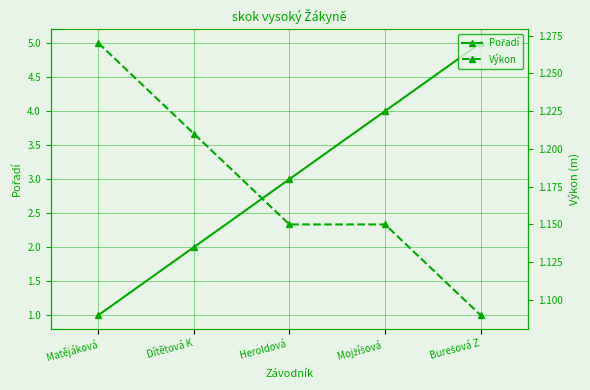

Is it true that Výkon equals 0.7 at Burešová Z?

False